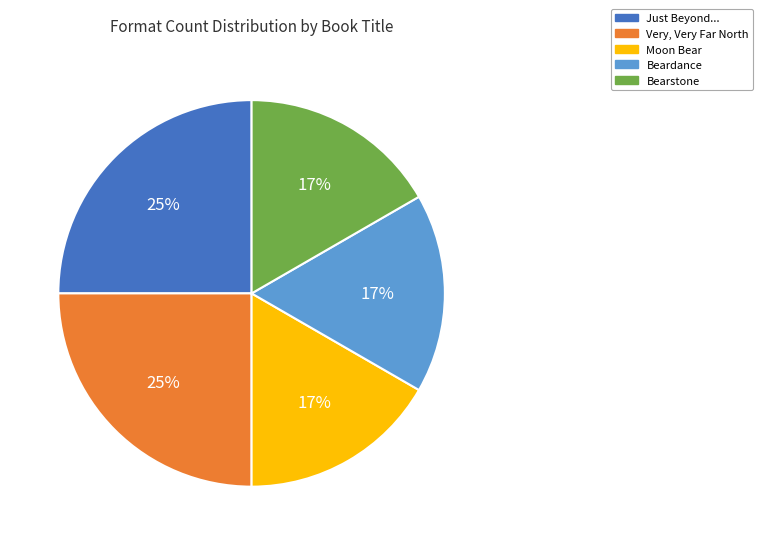

Count the number of slices in the pie.

5